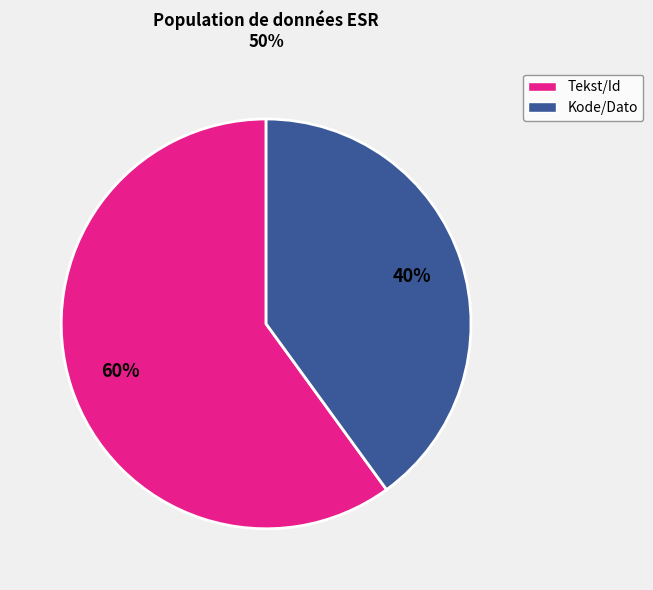

To the nearest percent, what is the difference between the largest and smallest slice percentages?

20%